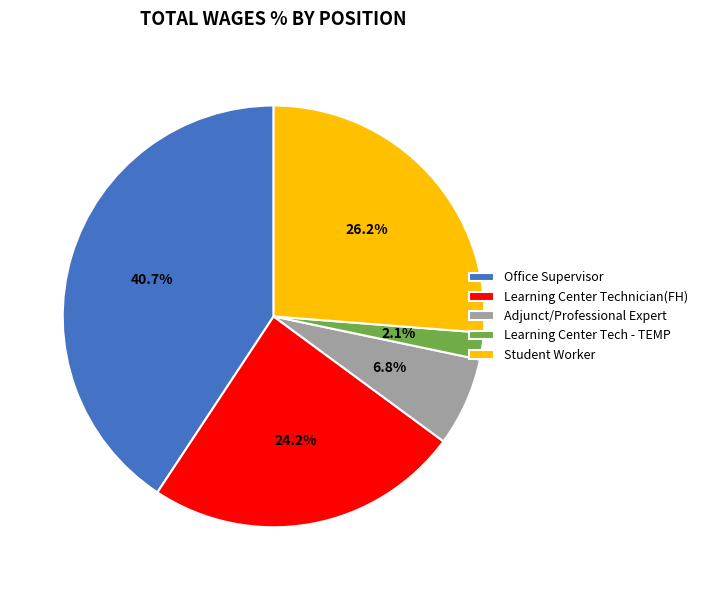

To the nearest percent, what is the average slice percentage?

20%